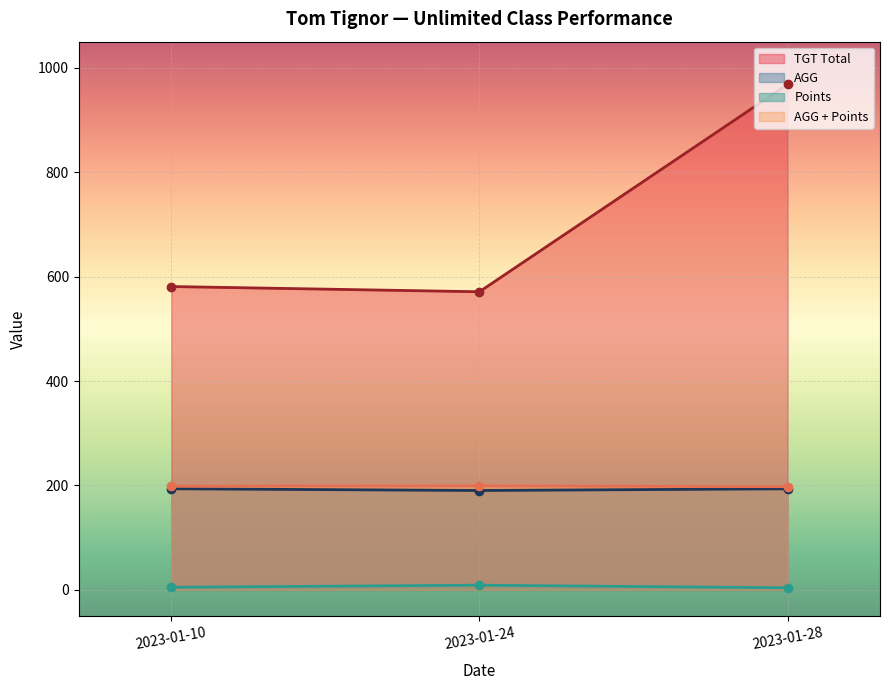

Which series changed the most between 2023-01-10 and 2023-01-28?

TGT Total